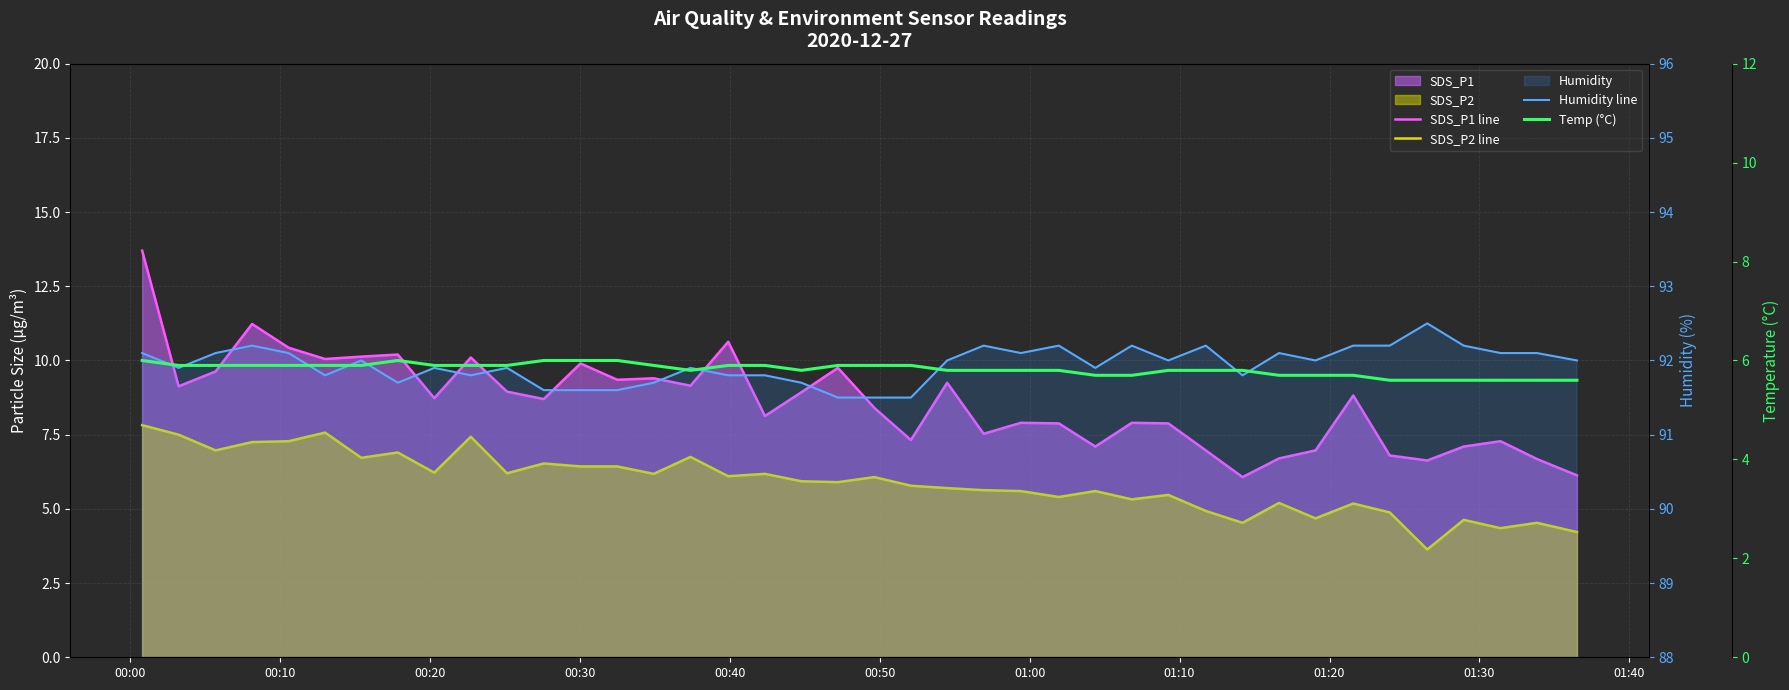

How many lines are shown in the chart?

4